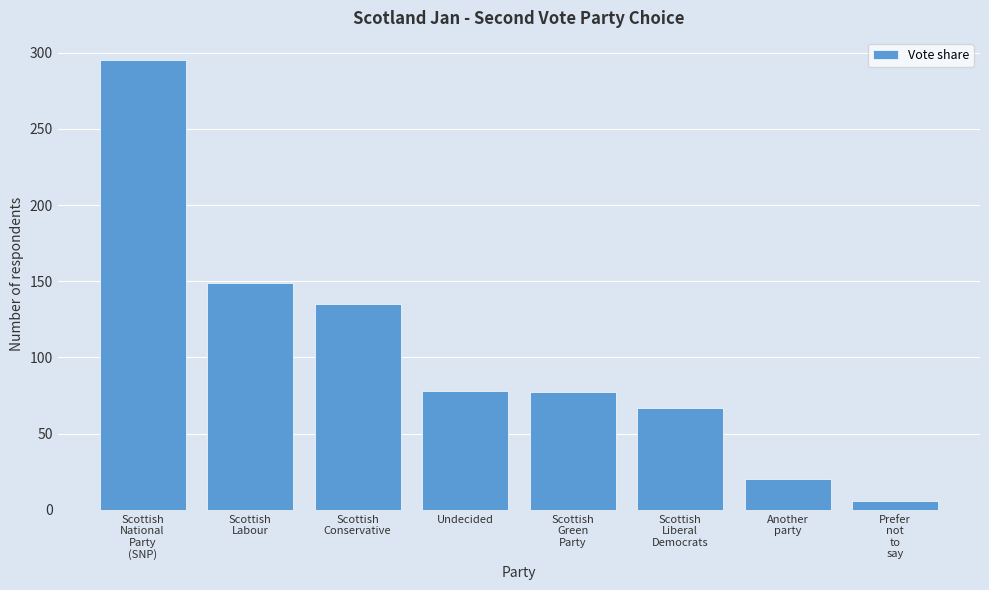

What is the maximum value shown in the chart?

295